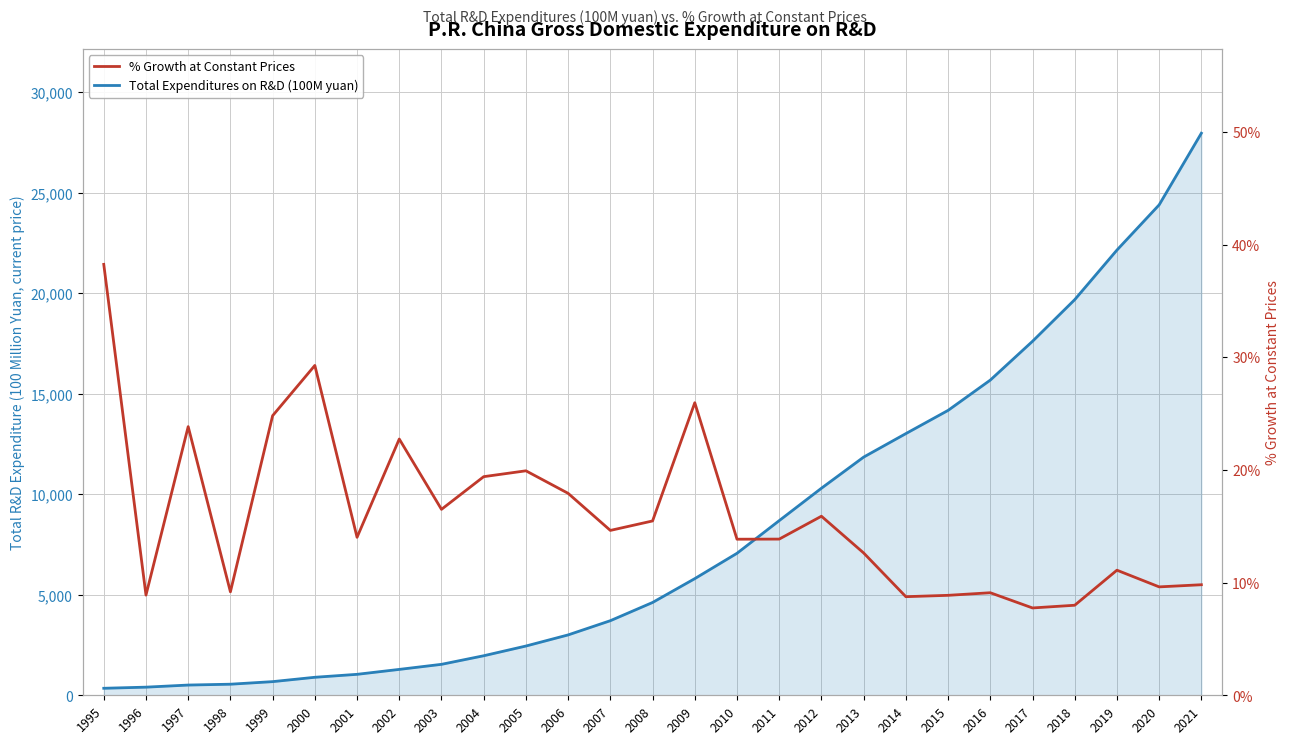

What is the sum of all Total Expenditures on R&D (100M yuan) values?

221339.4